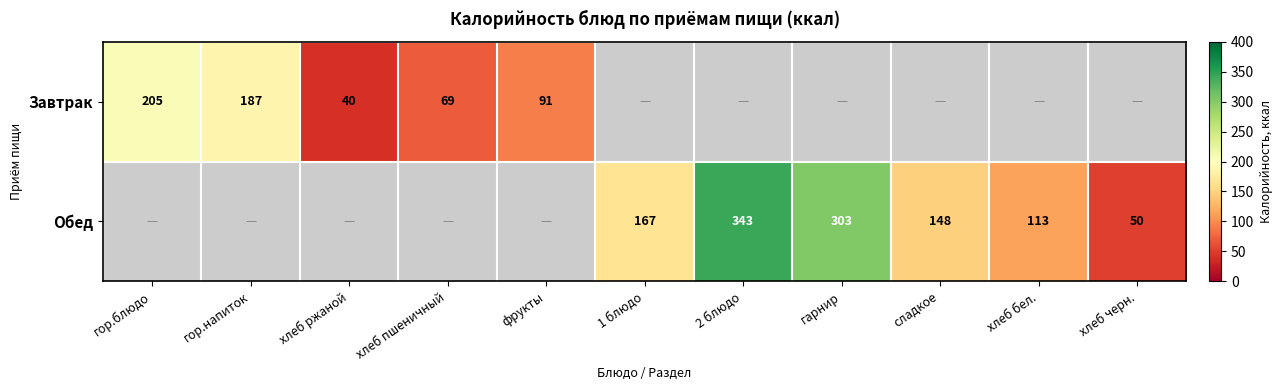

The Обед series shows 34 at сладкое. True or false?

False